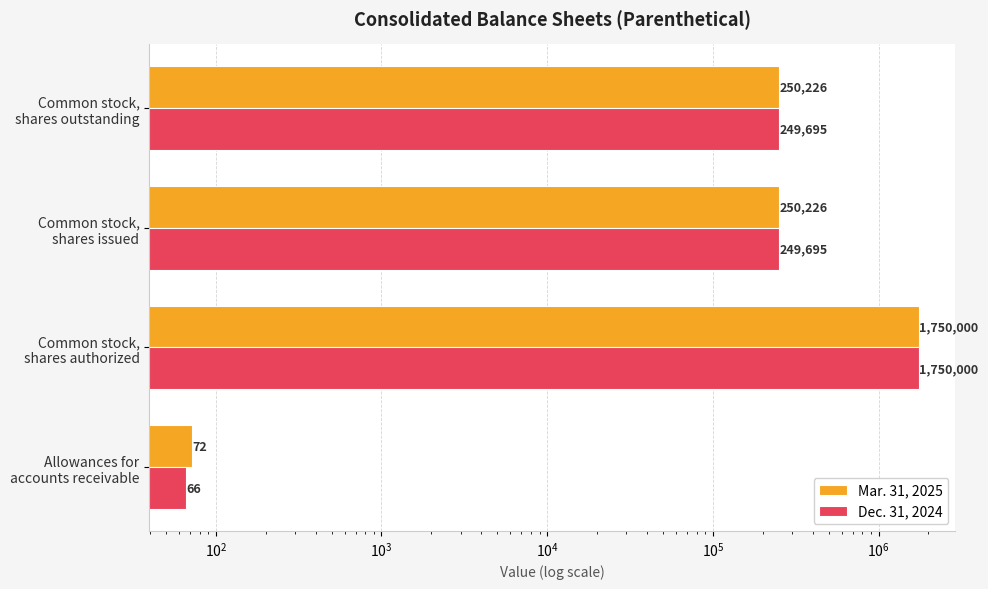

Does the chart contain any negative values?

No